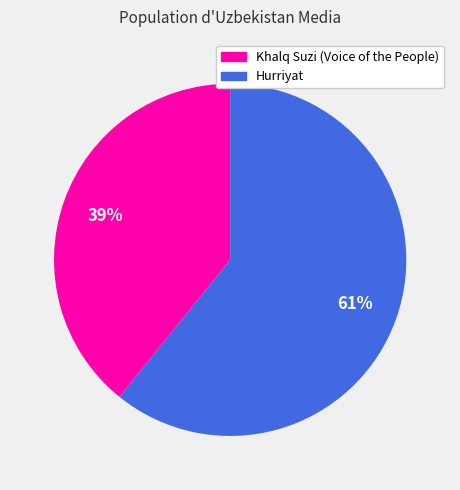

The Hurriyat slice represents 55% of the pie. True or false?

False